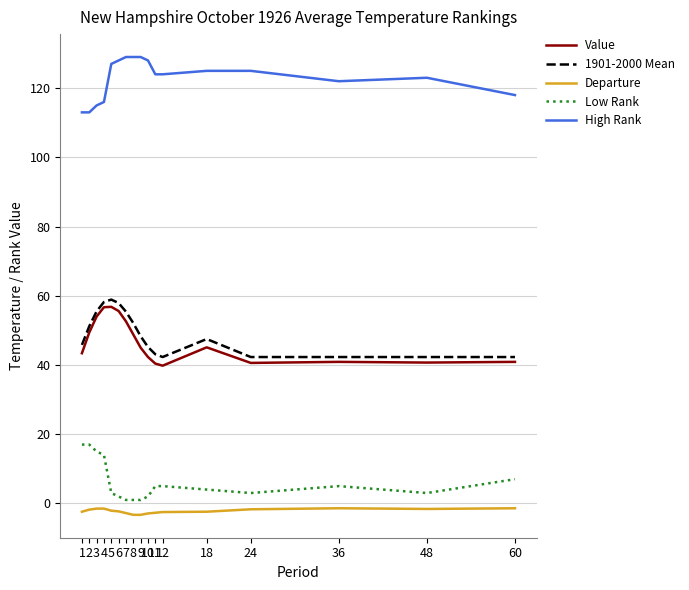

The Value series shows 27.4 at 60. True or false?

False